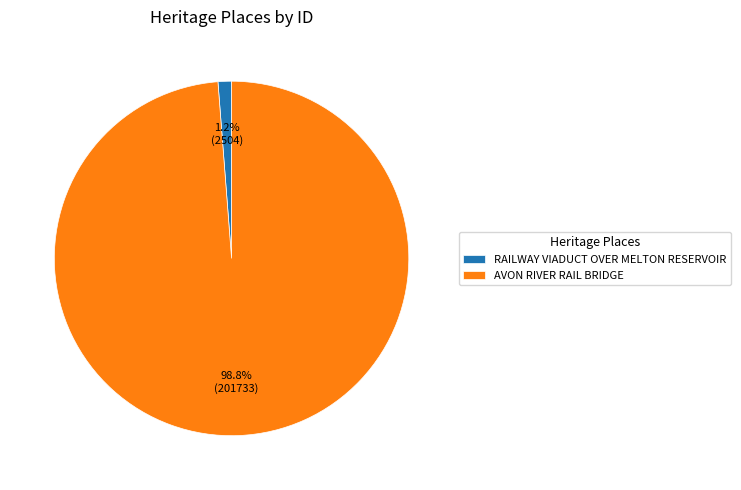

Rank the categories by value from highest to lowest.

AVON RIVER RAIL BRIDGE, RAILWAY VIADUCT OVER MELTON RESERVOIR